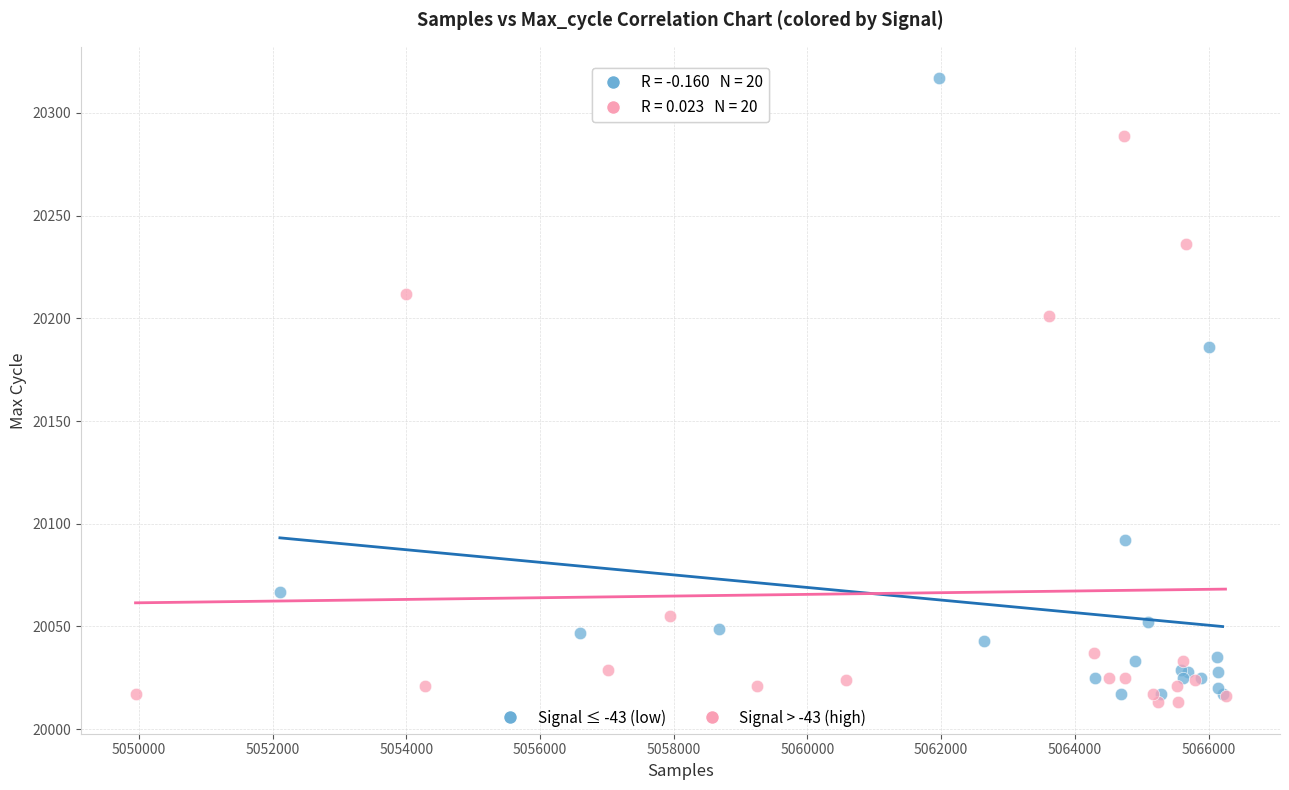

Which series reaches the maximum Y coordinate?

Signal ≤ -43 (low)